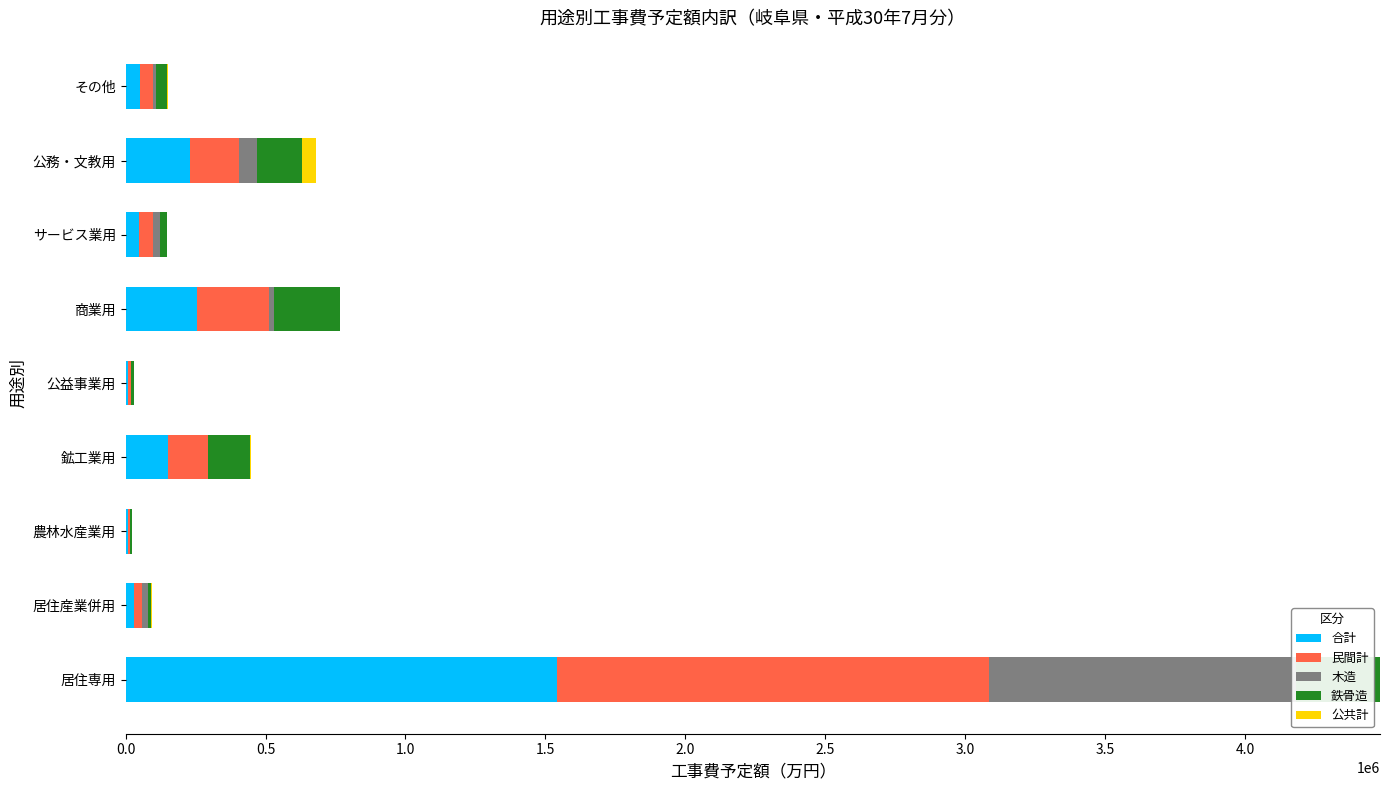

True or false: 鉄骨造 has a value of 49324 at 公務・文教用.

False